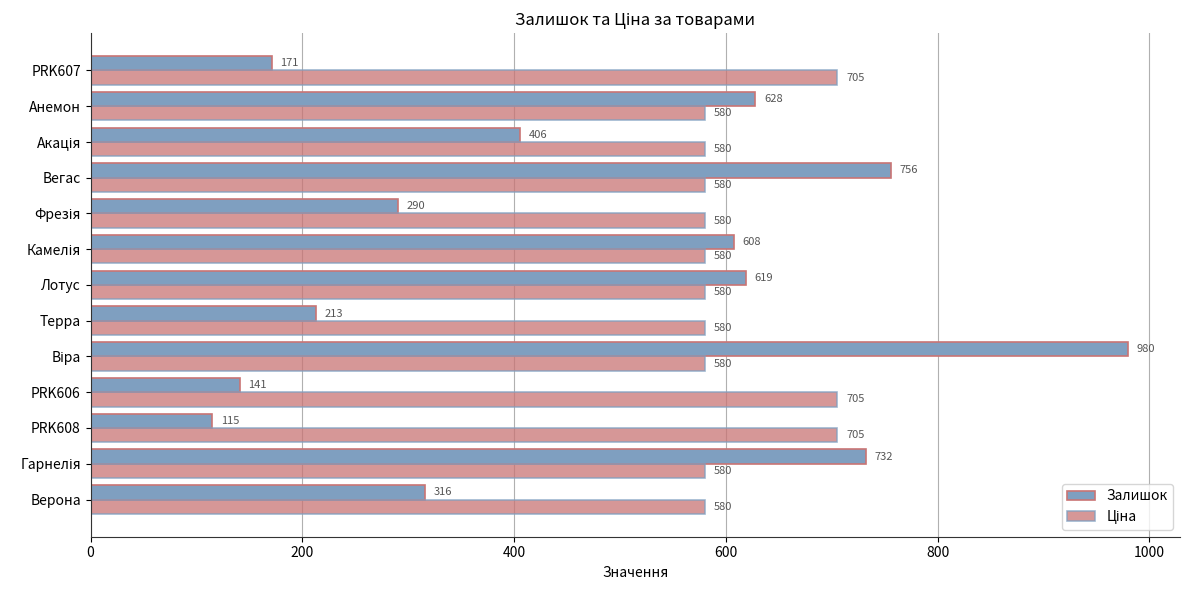

The Залишок series shows 85.0 at PRK606. True or false?

False